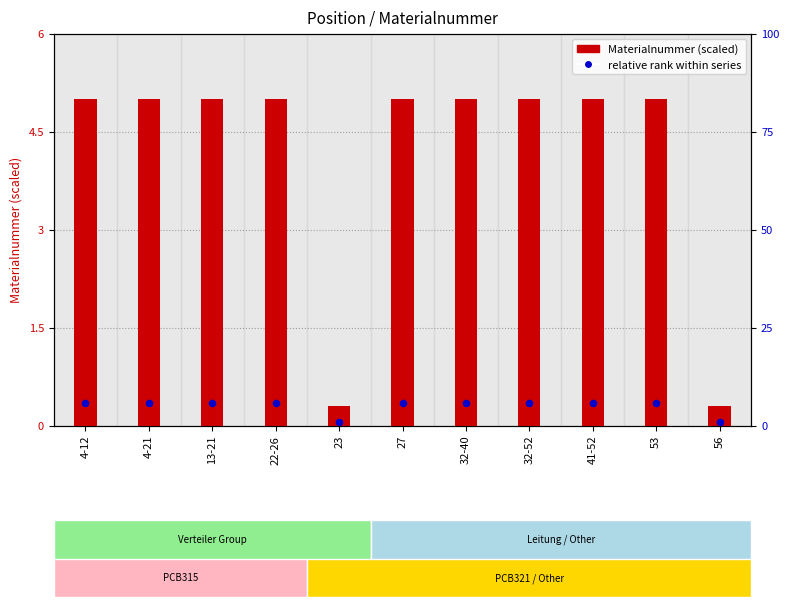

Which series reaches the maximum Y coordinate?

Materialnummer (scaled)